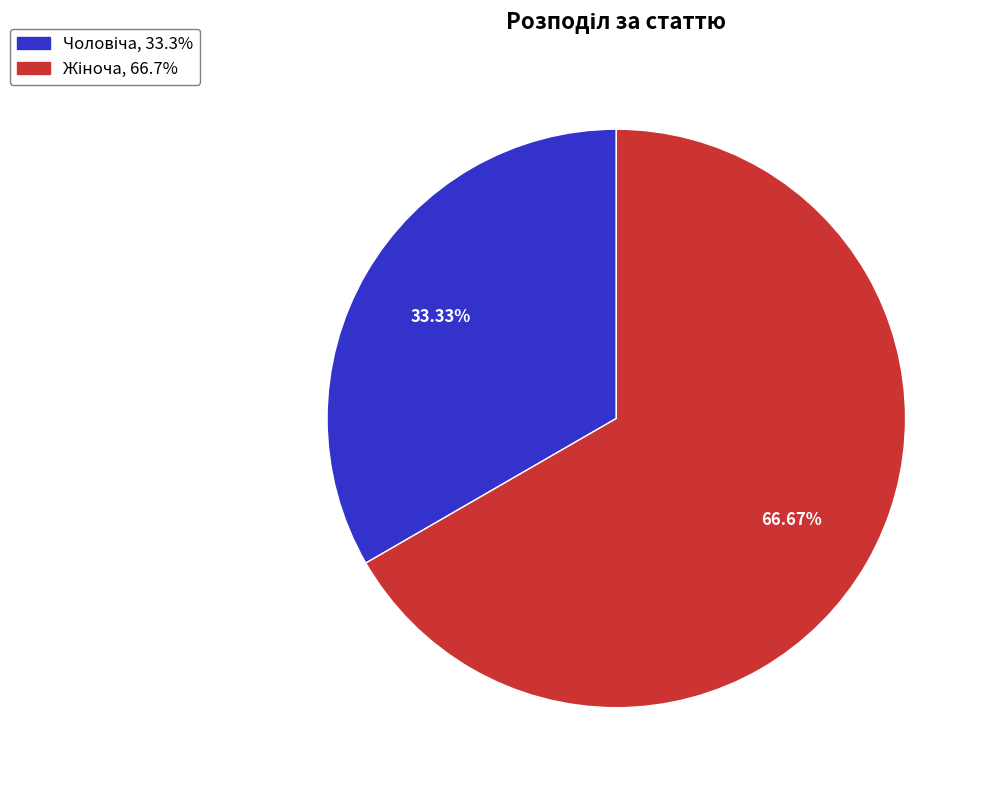

Is there any slice that represents more than half of the pie?

Yes